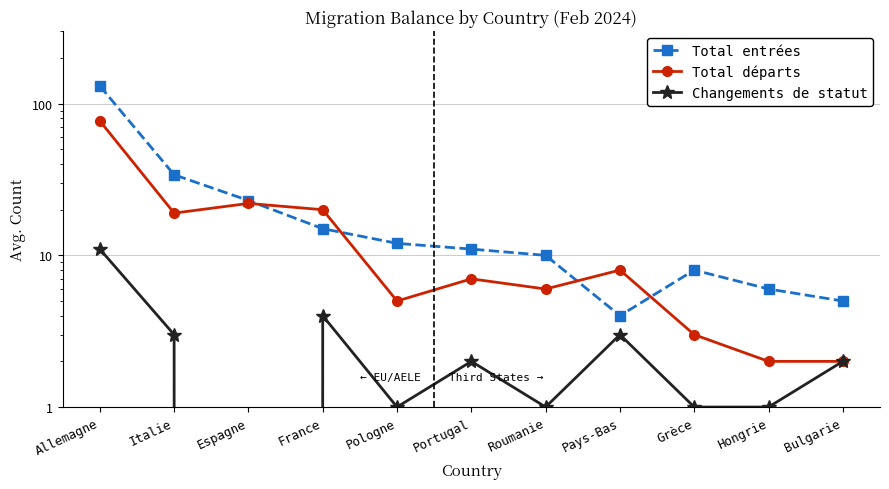

Where is the first local maximum for Total entrées?

Grèce